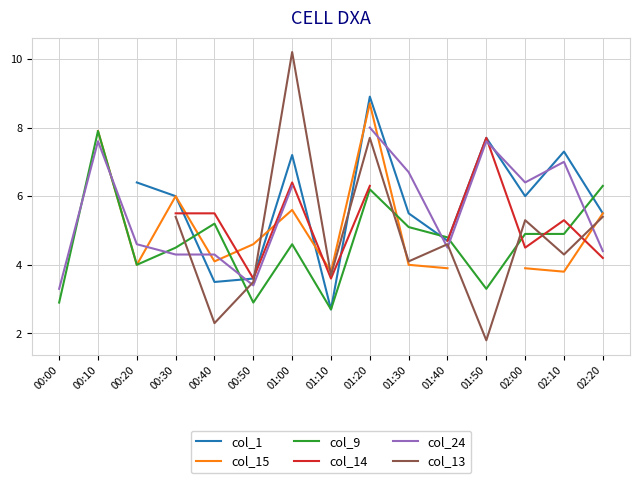

What is the minimum value shown in the chart?

1.8